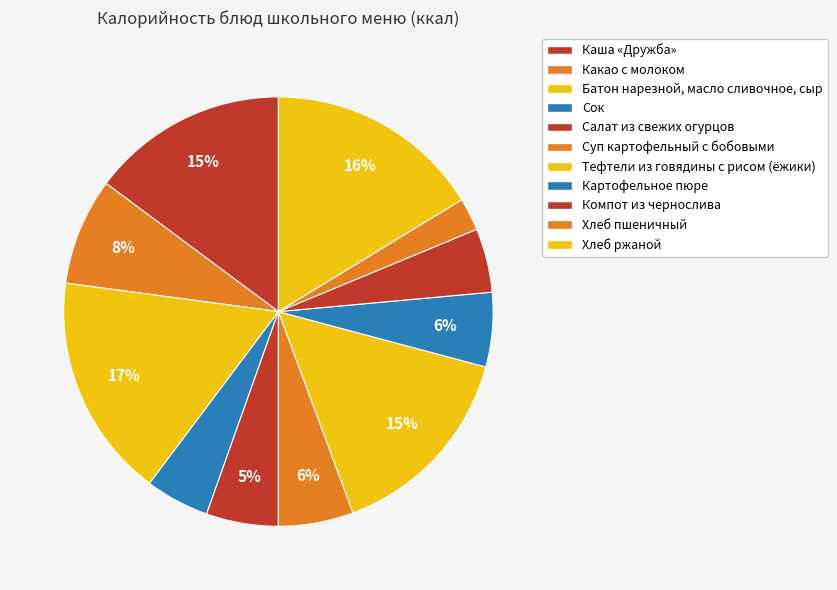

How many segments does this pie chart have?

11